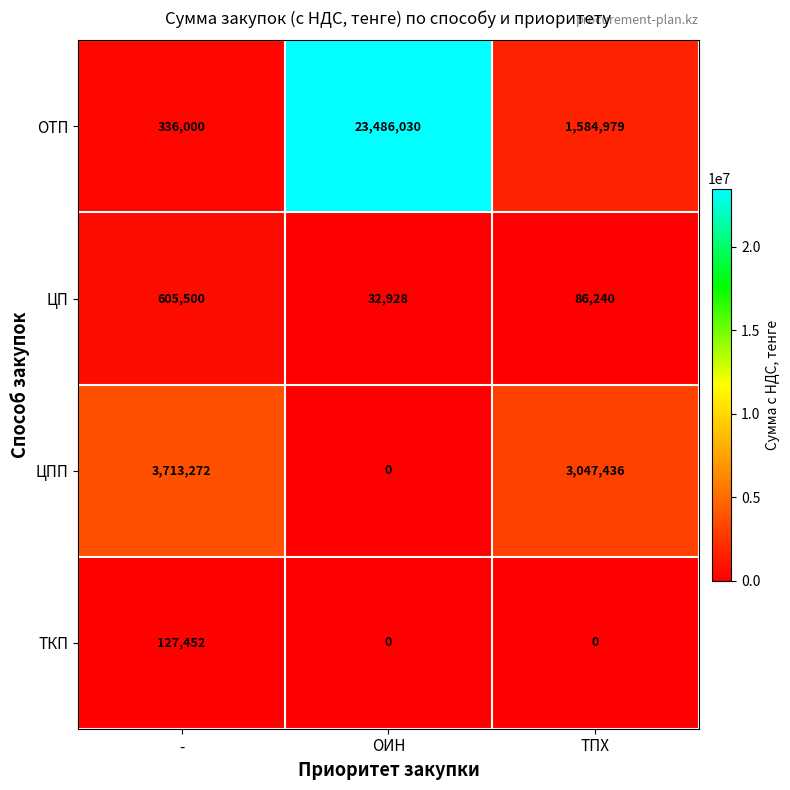

At which category does the chart reach its peak across all series?

ОИН